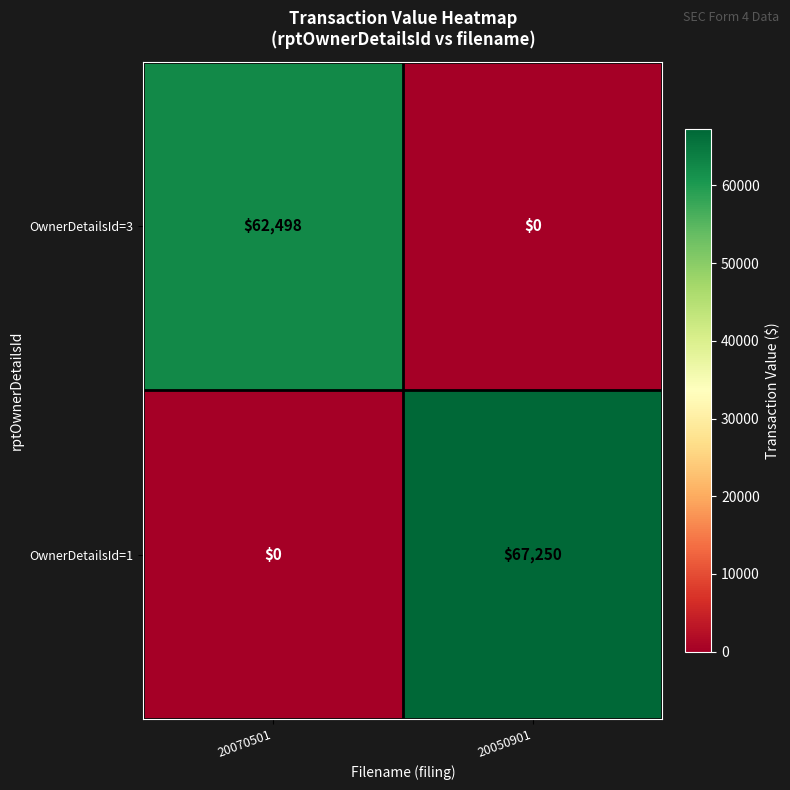

What is the sum of all OwnerDetailsId=3 values?

62498